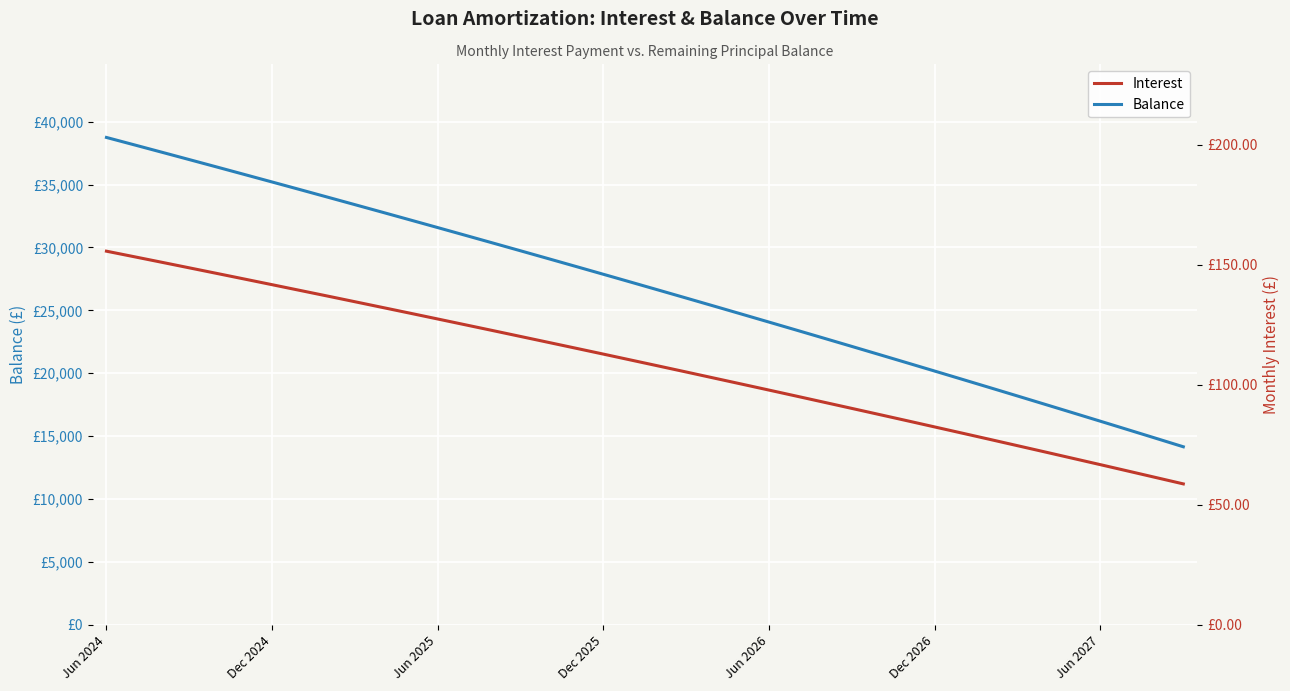

True or false: Balance and Interest intersect in this chart.

False